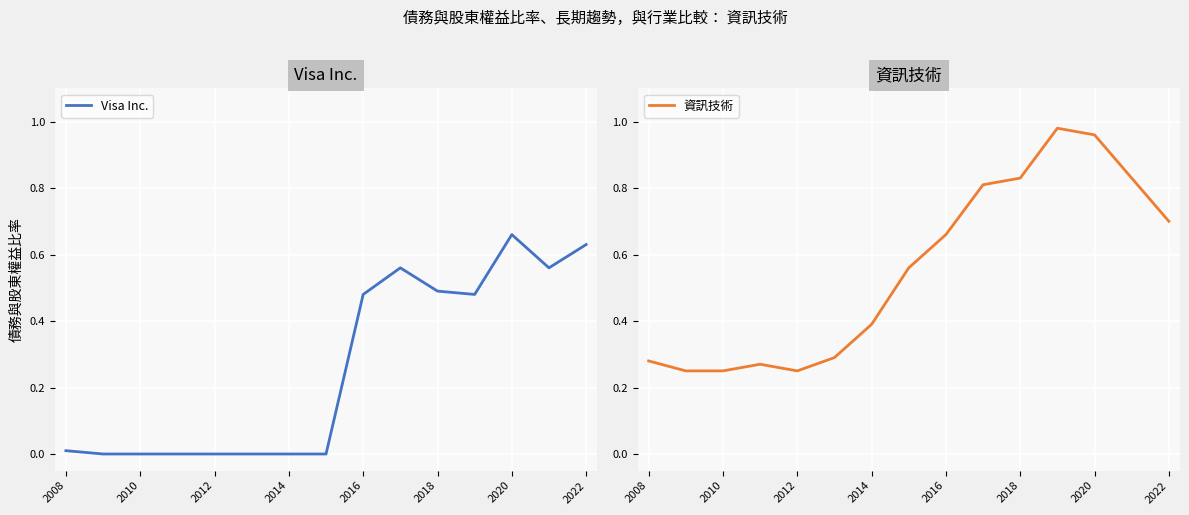

True or false: Visa Inc. and 資訊技術 cross at least once.

False